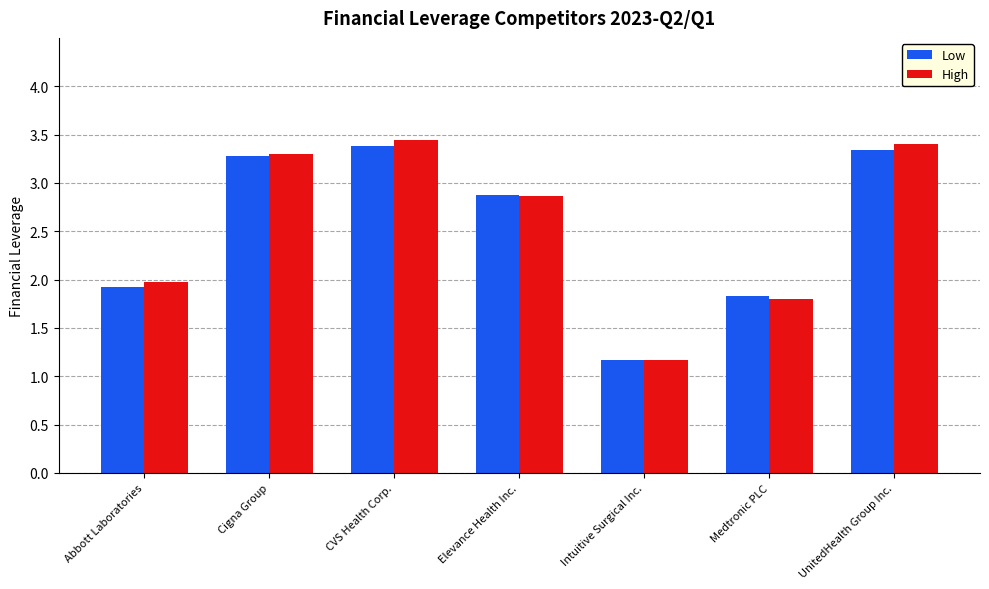

What is the label of the 5th bar from the right?

CVS Health Corp.